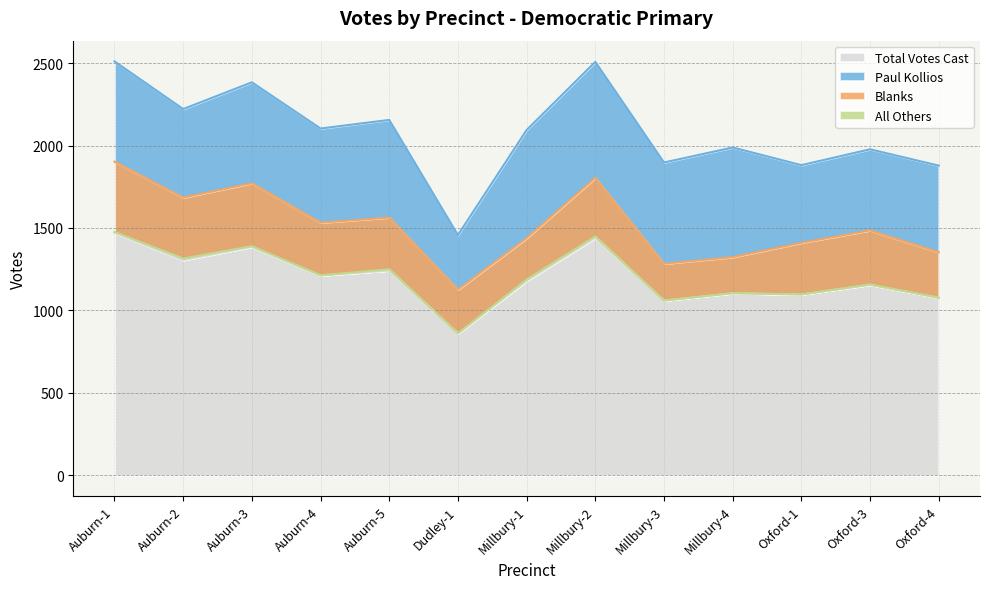

The value of Total Votes Cast at Auburn-2 is 1305. True or false?

True